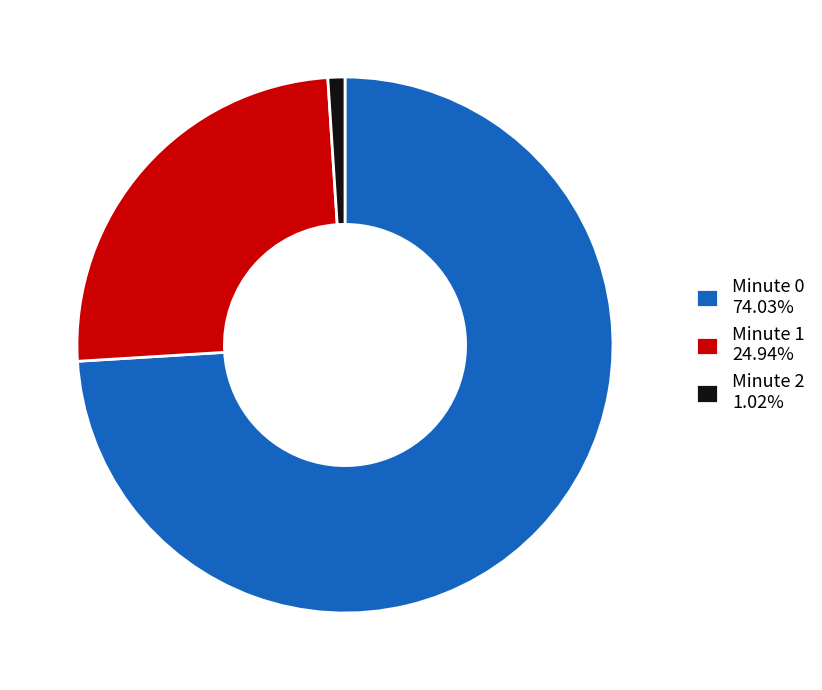

What is the ratio of the value at Minute 1 24.94% to the value at Minute 0 74.03%?

0.3